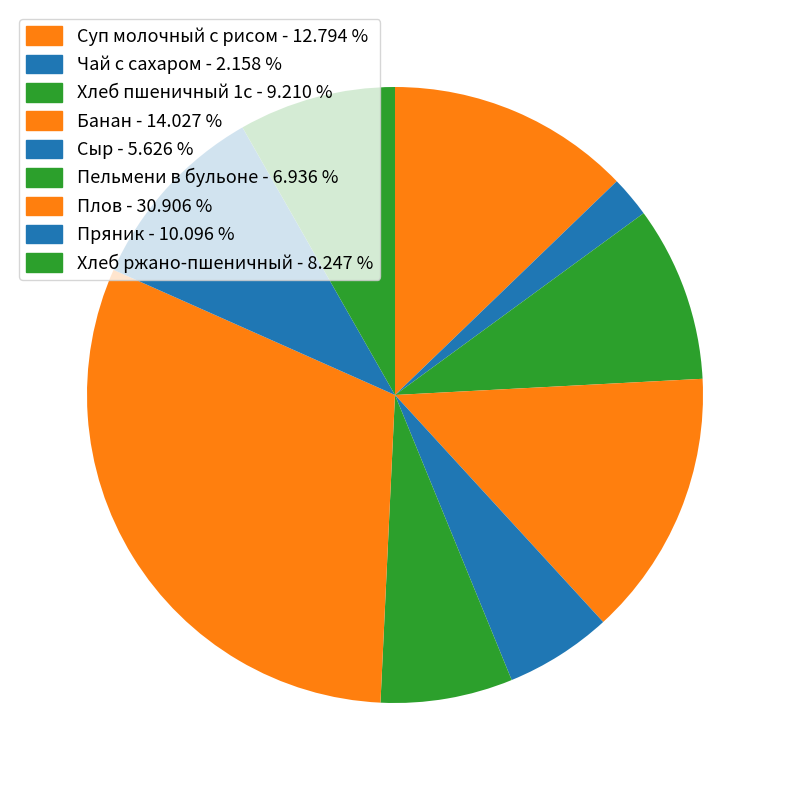

Is it true that Сыр is 6% of the pie?

True